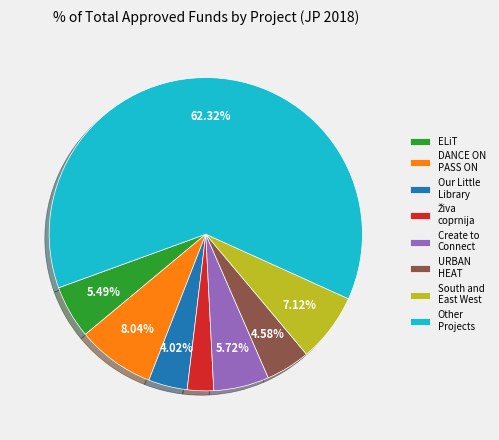

Does Other Projects represent more than half of the total?

Yes